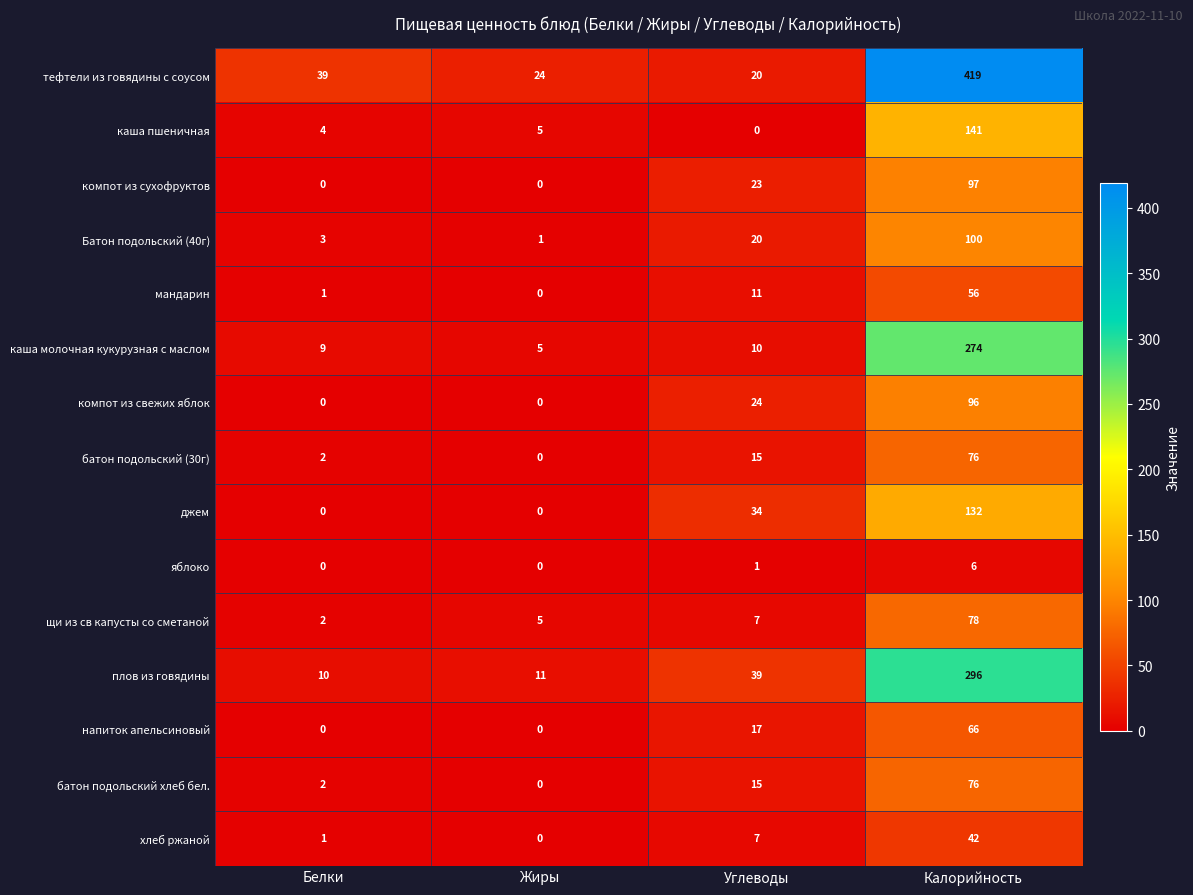

What is the sum of the яблоко values at Белки and Калорийность?

6